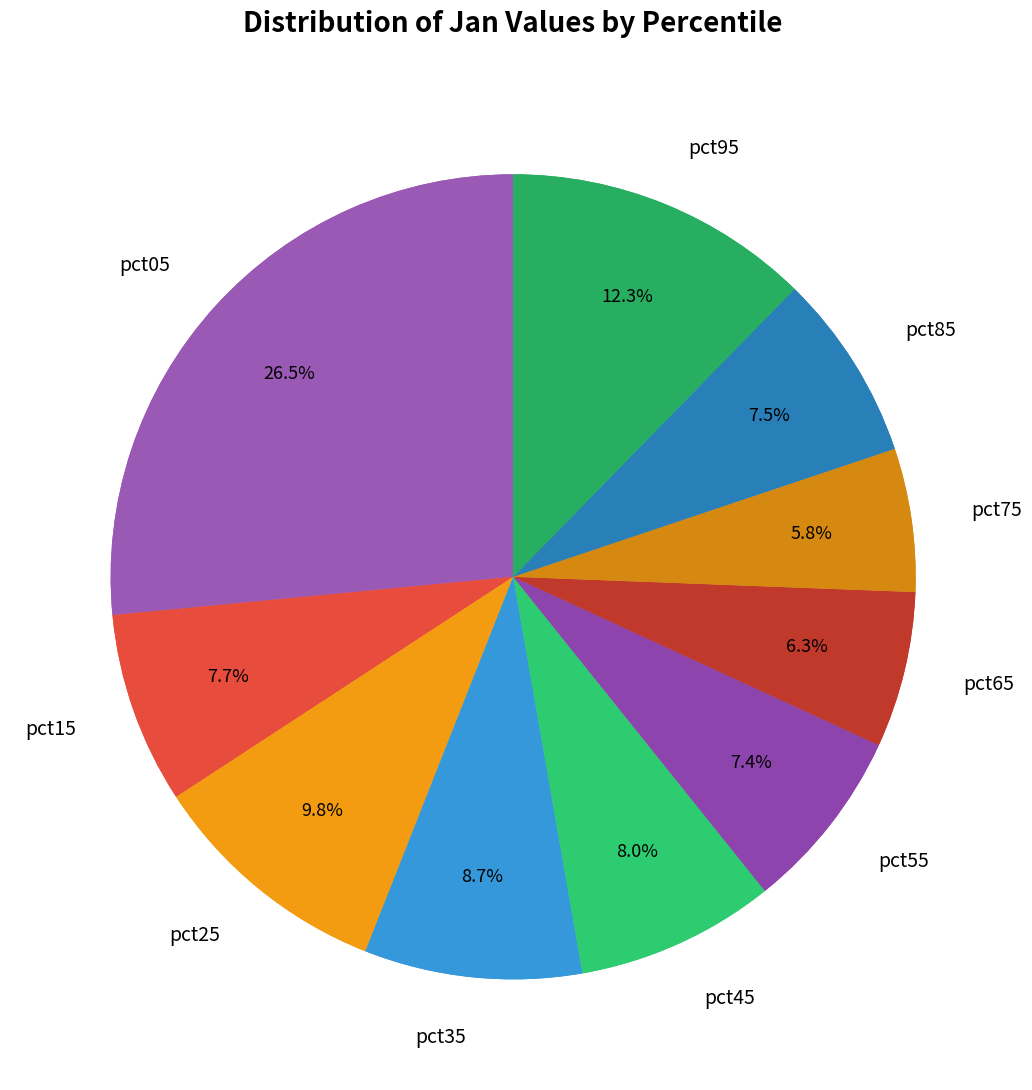

Is pct15 the majority of the pie?

No